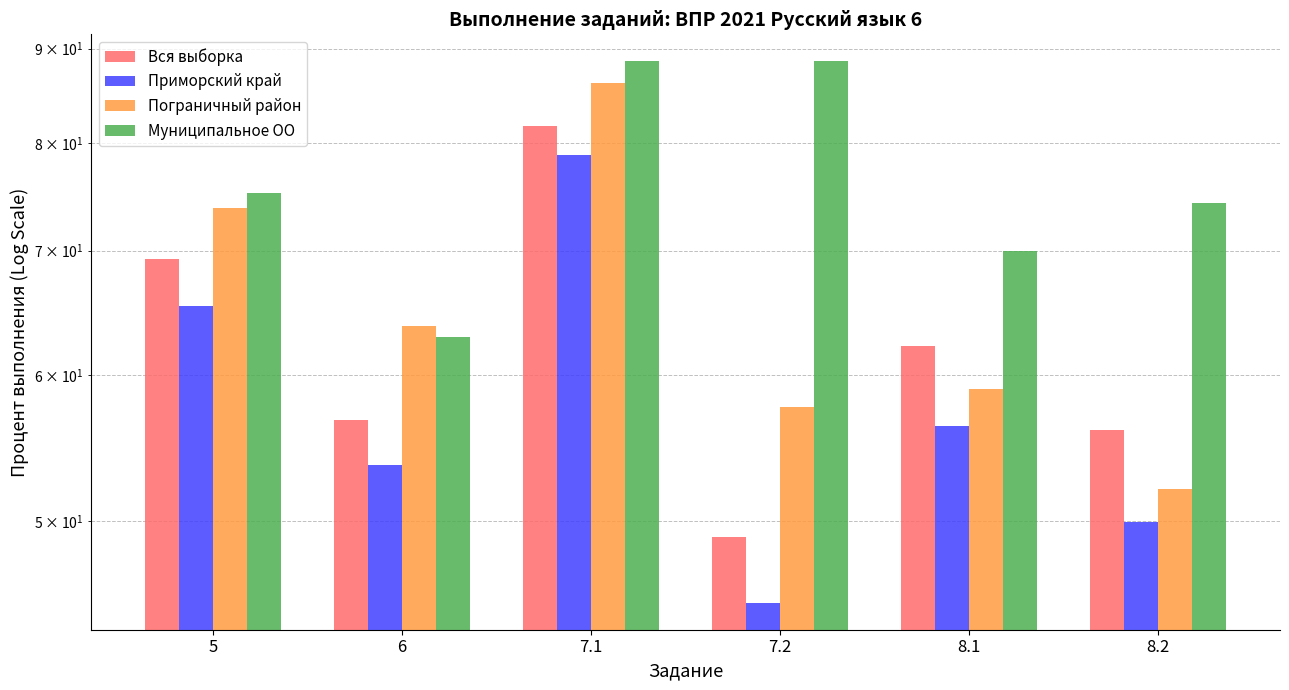

Which series has the widest spread of values?

Пограничный район